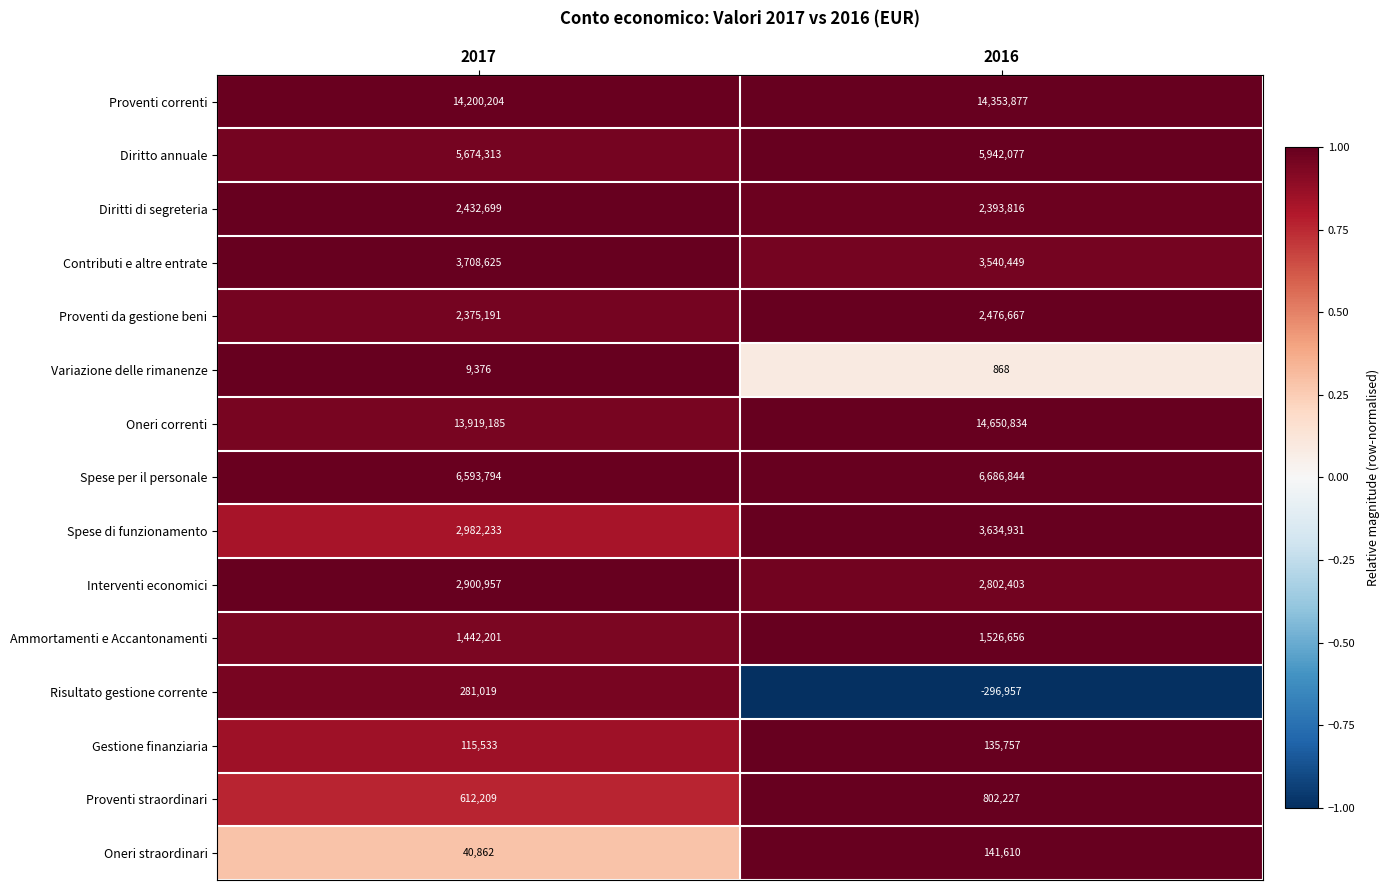

Rank the categories by Spese di funzionamento value from lowest to highest.

2017, 2016